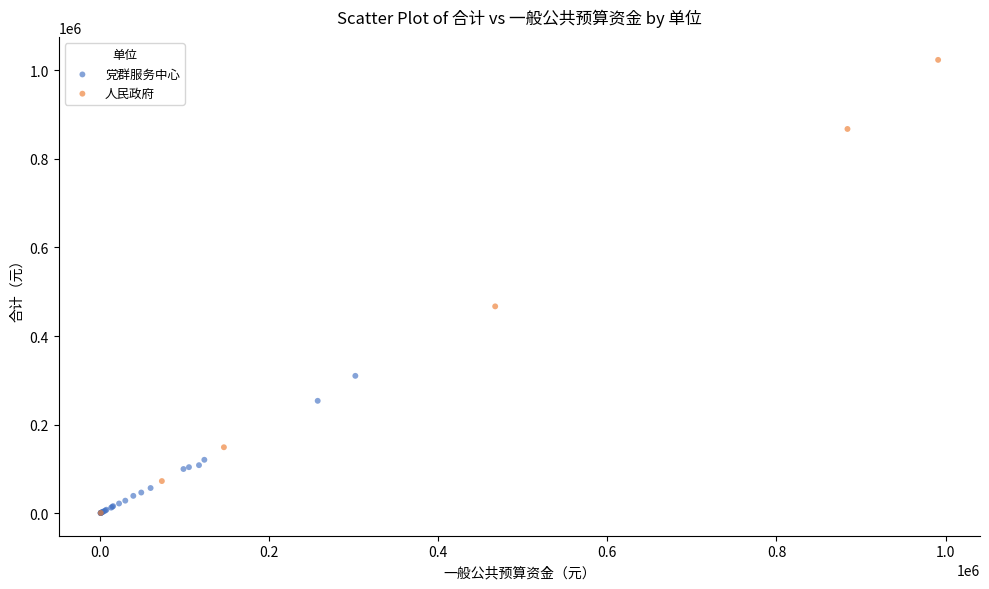

Which series has the widest spread of Y values?

人民政府